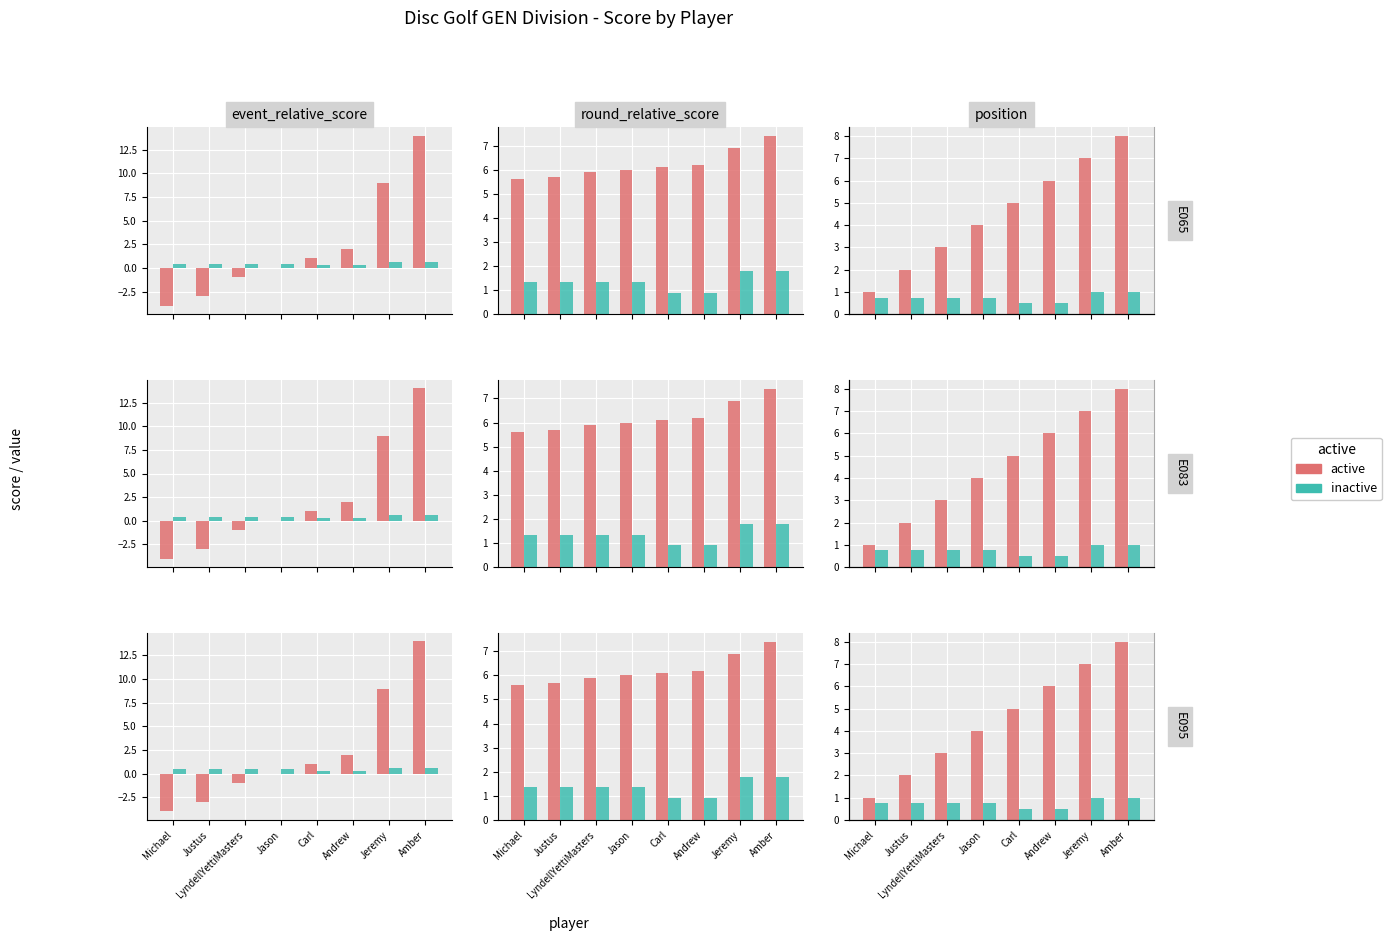

Does the chart contain stacked bars?

No